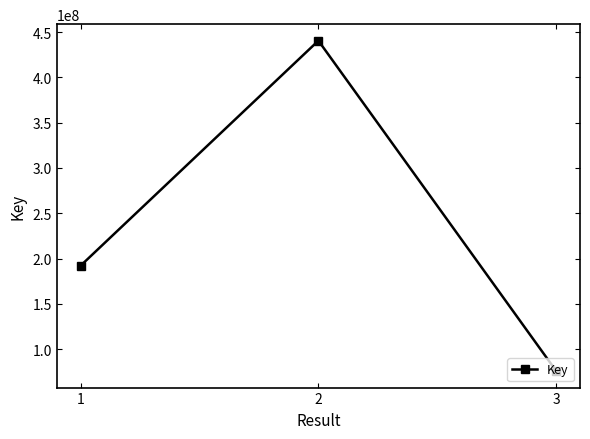

What is the sum of all values?

708585481